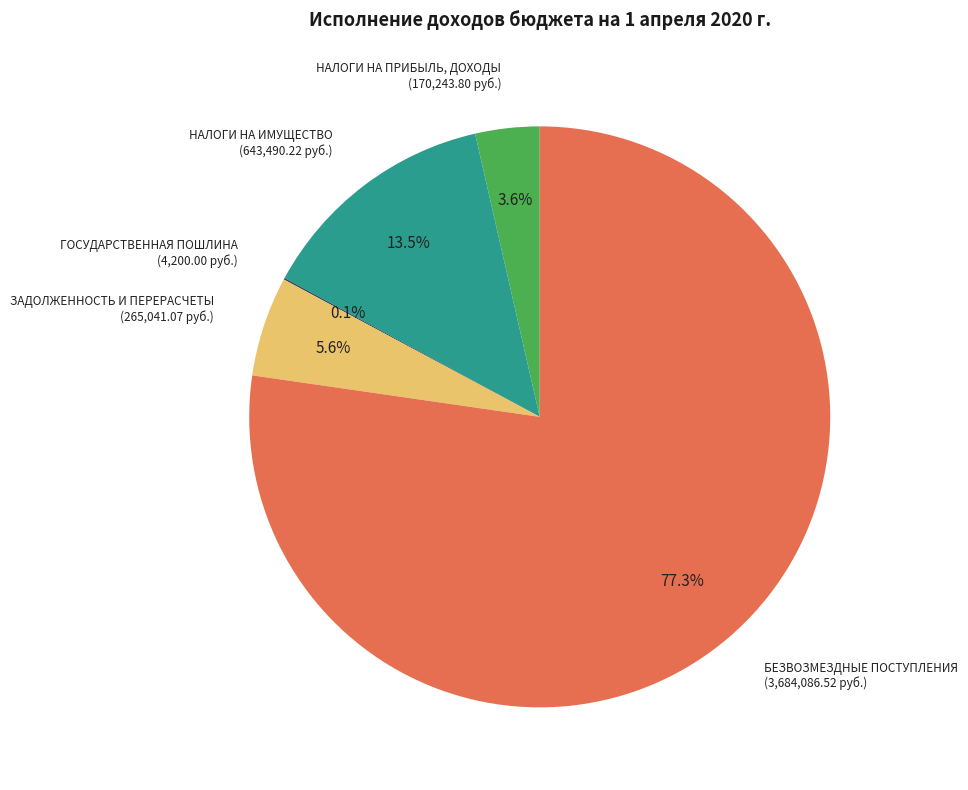

Is there any slice that represents more than half of the pie?

Yes